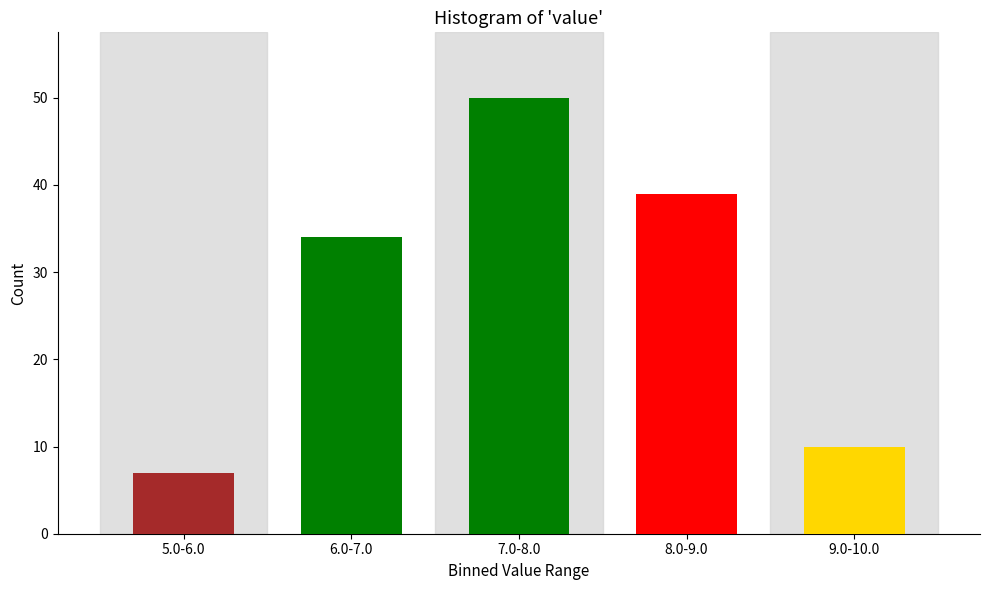

Reading right to left, transcribe all the data shown in this chart.

10	39	50	34	7